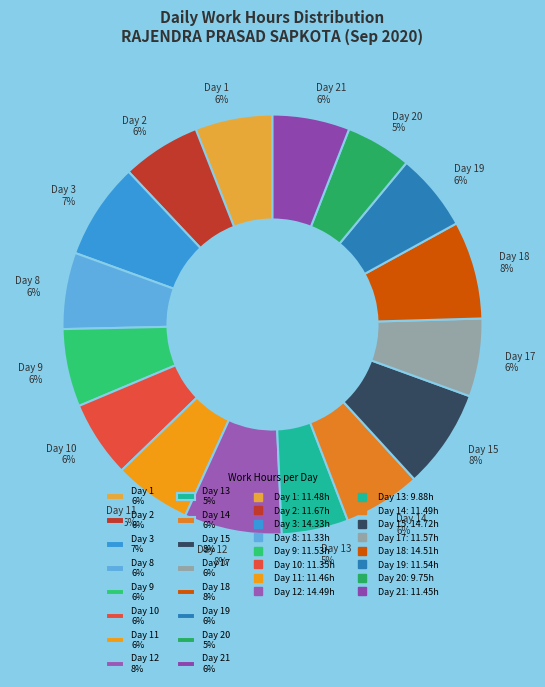

To the nearest percent, what portion does Day 10 6% represent?

6%